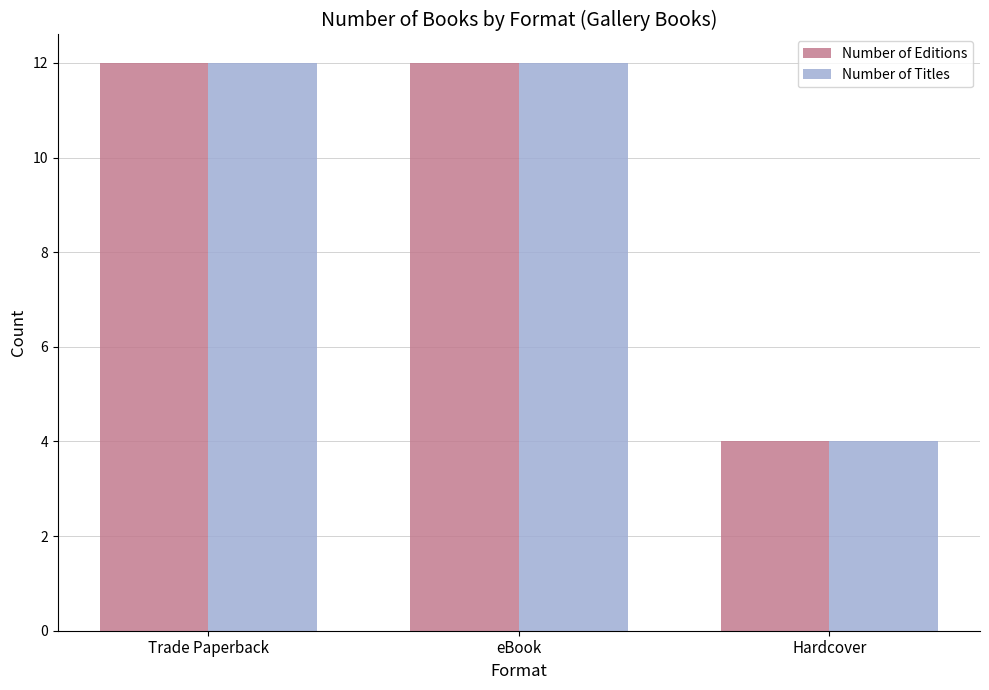

Count the number of categories in the chart.

3